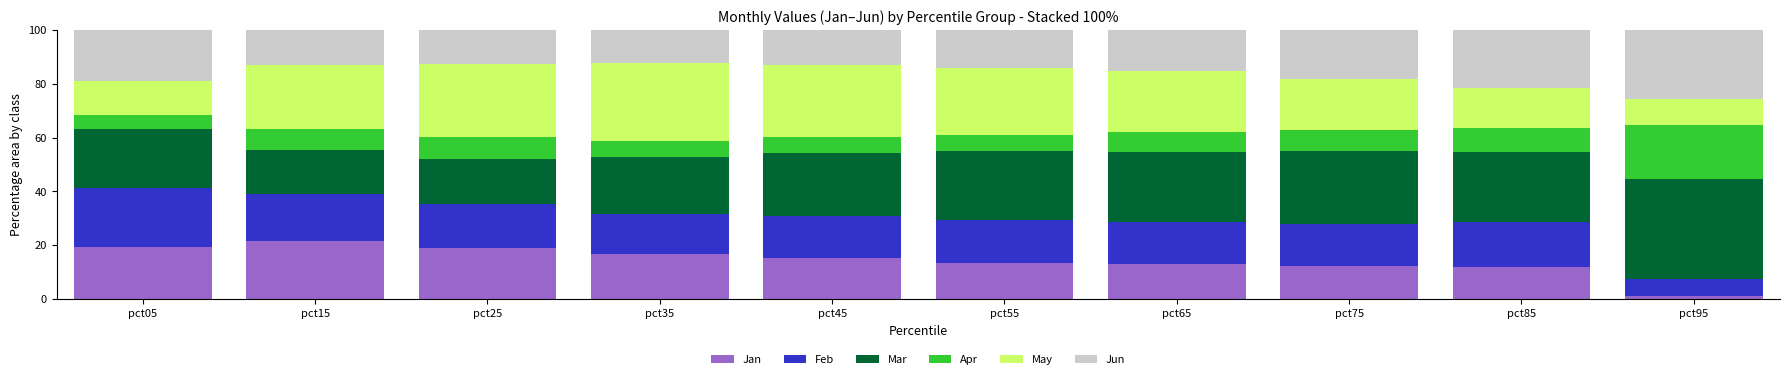

At which label does Jan reach its peak?

pct15